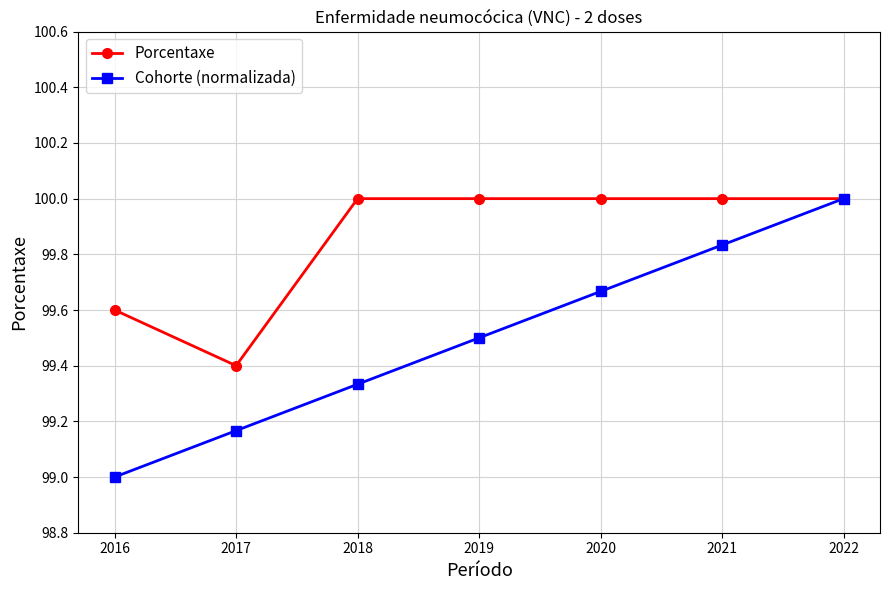

Rank the categories by Cohorte (normalizada) value from highest to lowest.

2022, 2021, 2020, 2019, 2018, 2017, 2016